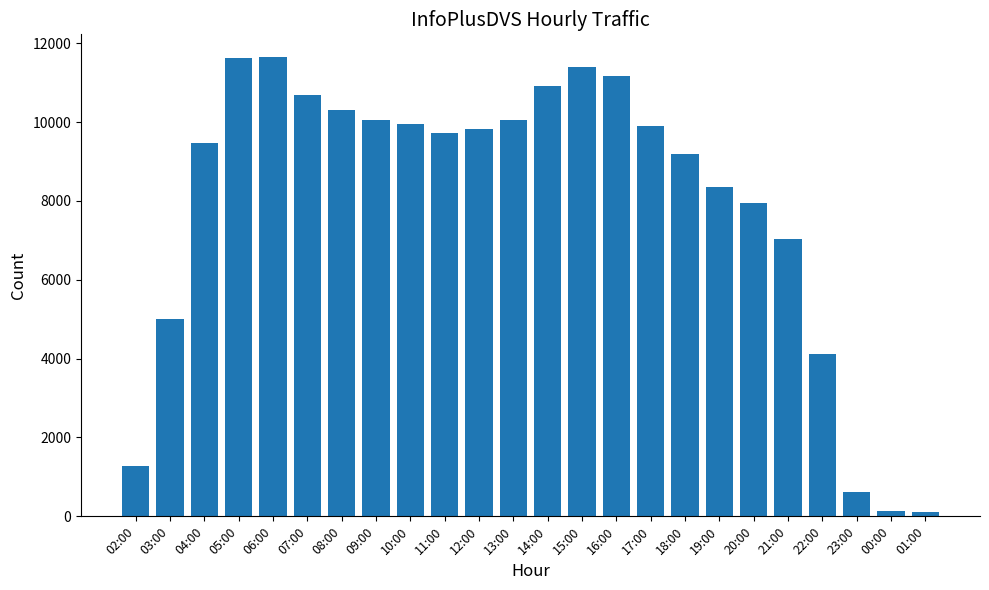

What is the average value?

7940